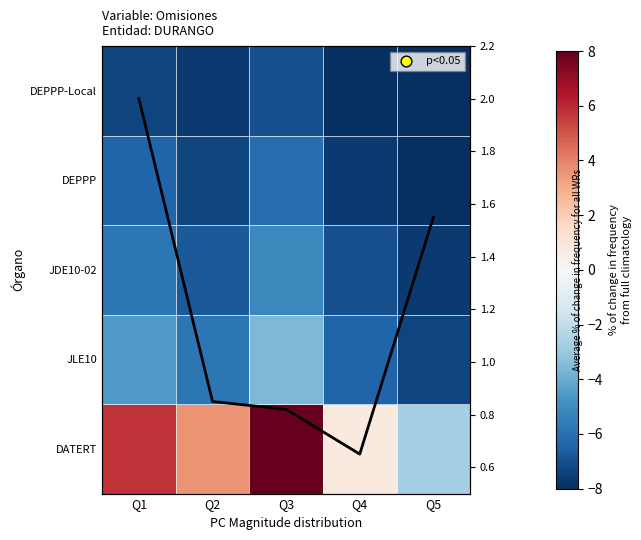

Which label corresponds to the largest value in the chart?

Q3